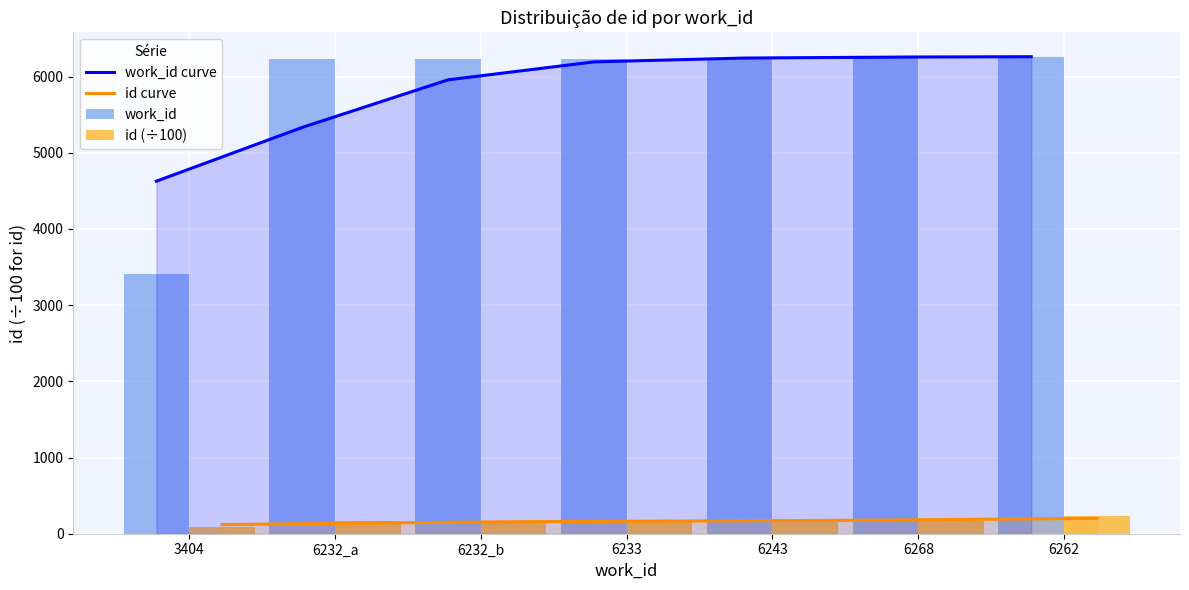

List the labels in order of id value, largest first.

6262, 6268, 6243, 6233, 6232_b, 6232_a, 3404